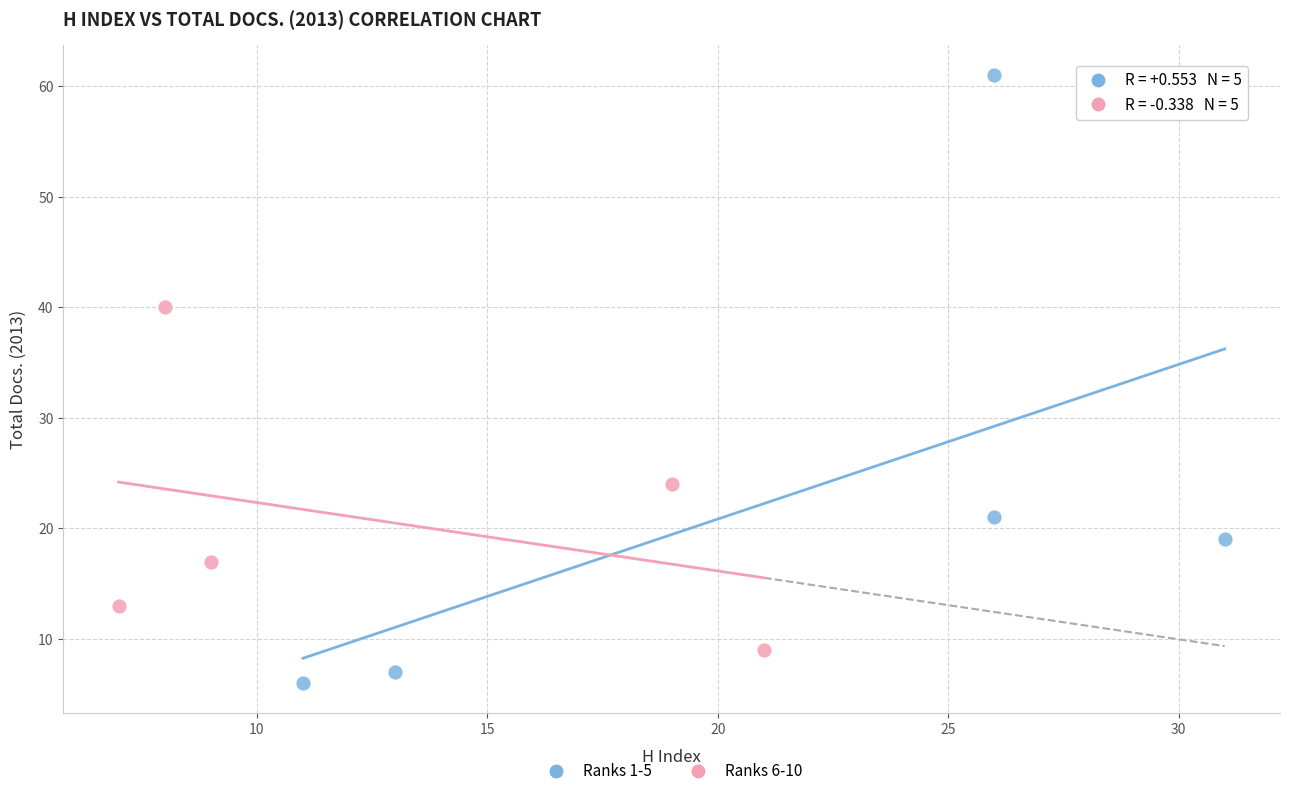

Which series has the widest spread of Y values?

Ranks 1-5